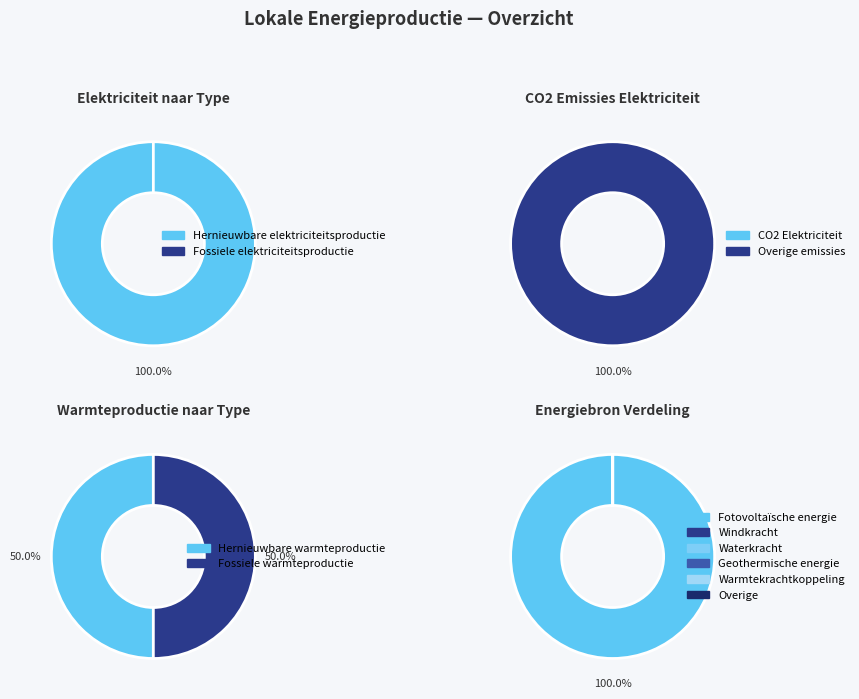

Which category has the smallest portion of the pie?

Windkracht